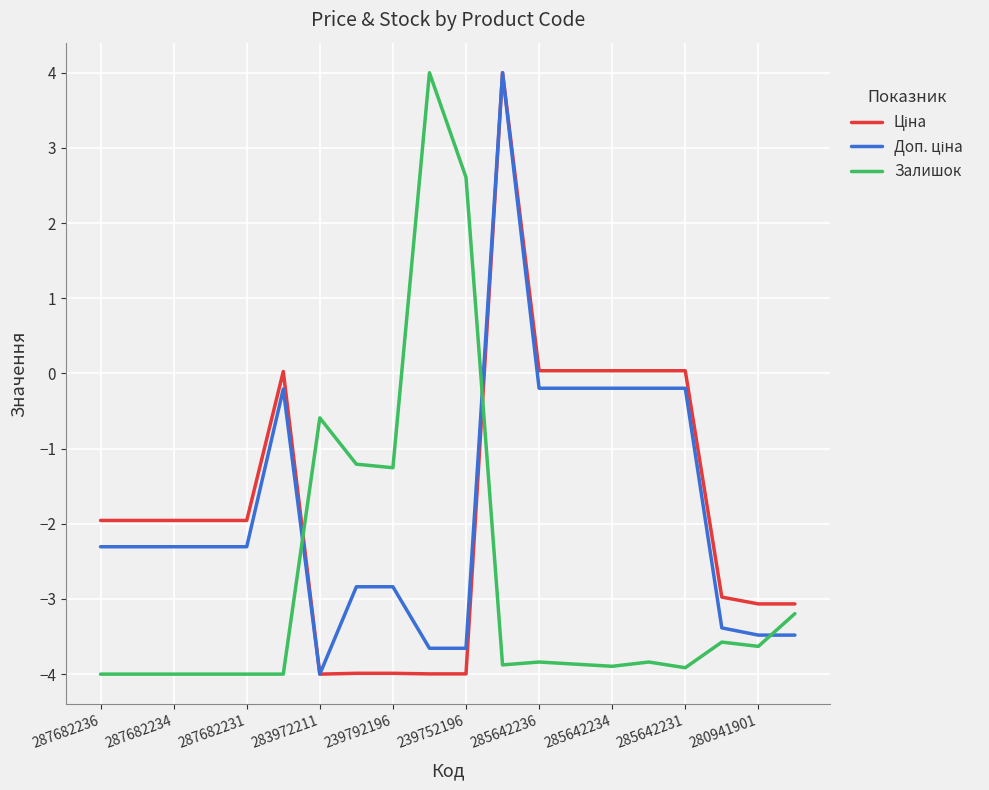

What is the difference between the maximum and minimum values in the Доп. ціна series?

8.0